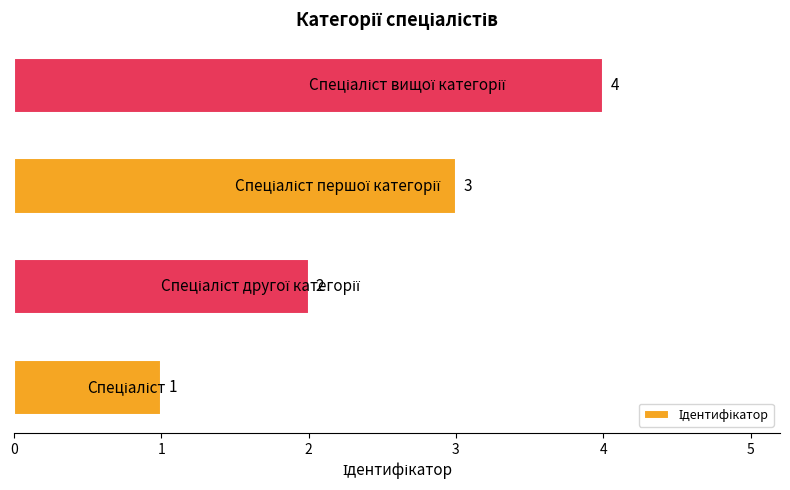

What is the greatest value displayed?

4